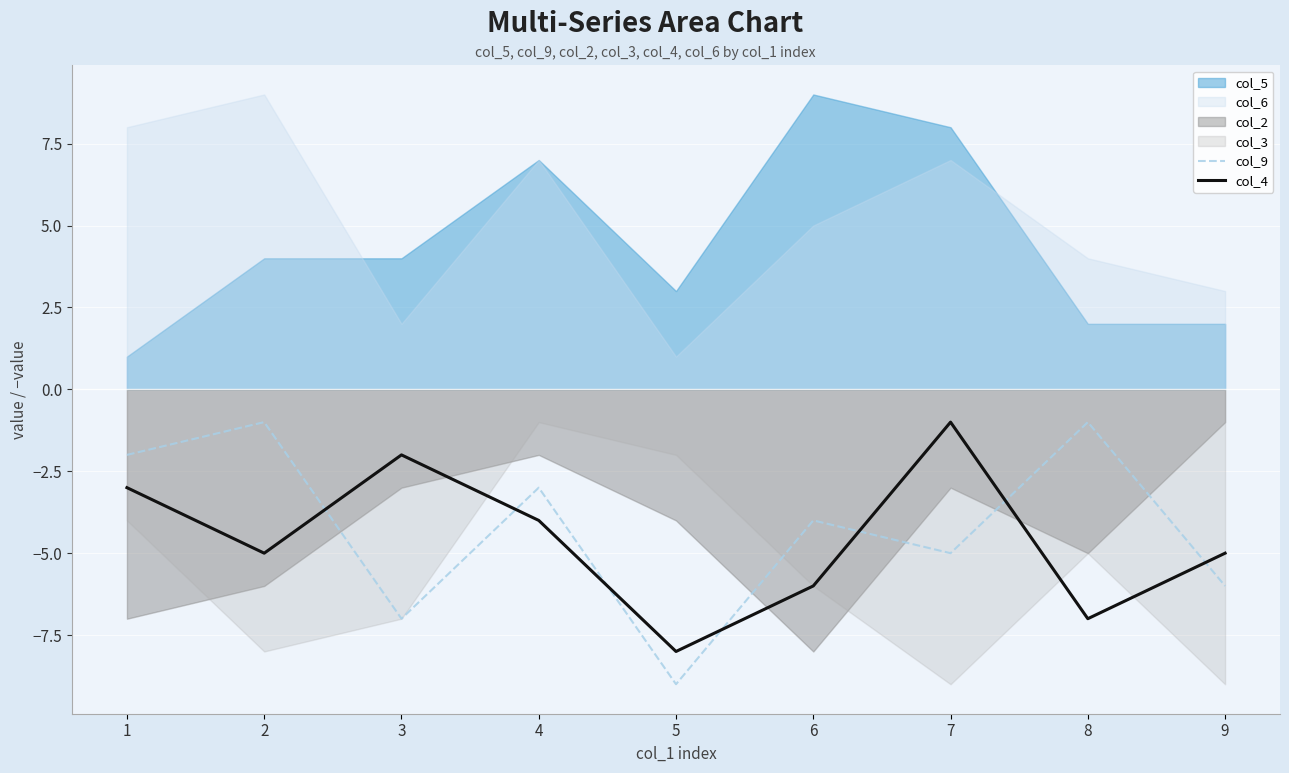

True or false: col_4 has more than 2 interior local peaks.

False